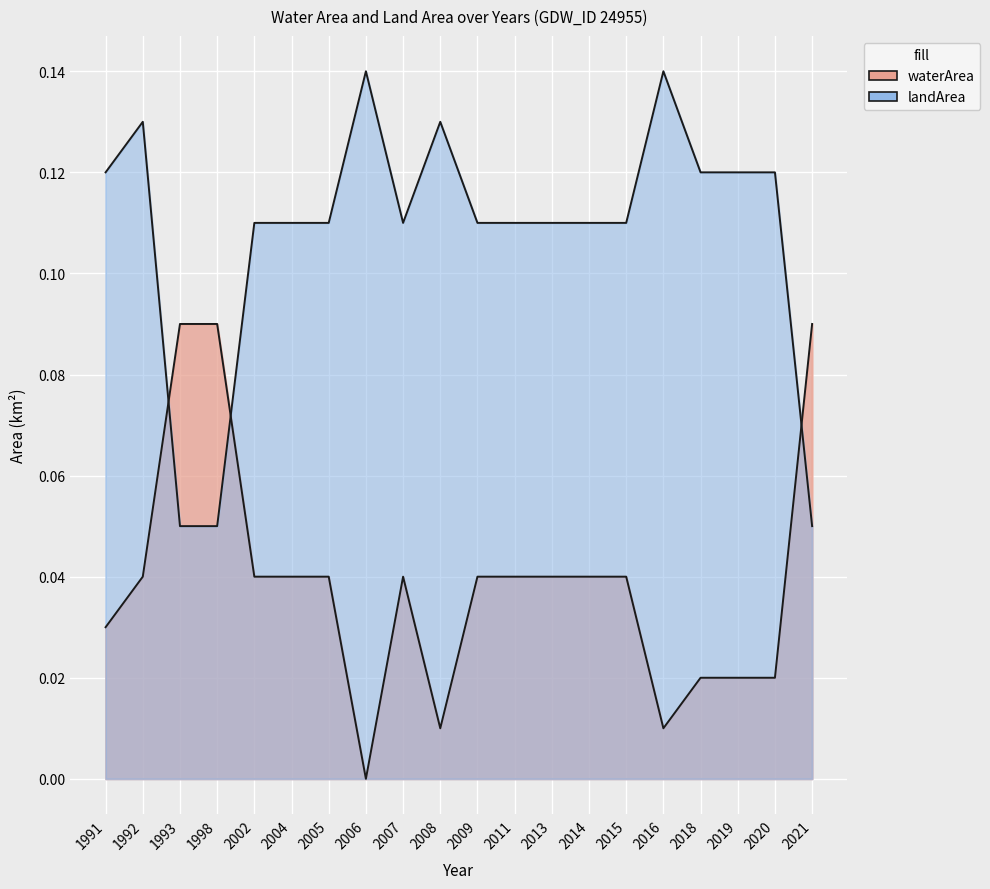

The landArea series shows 0.2 at 2008. True or false?

False